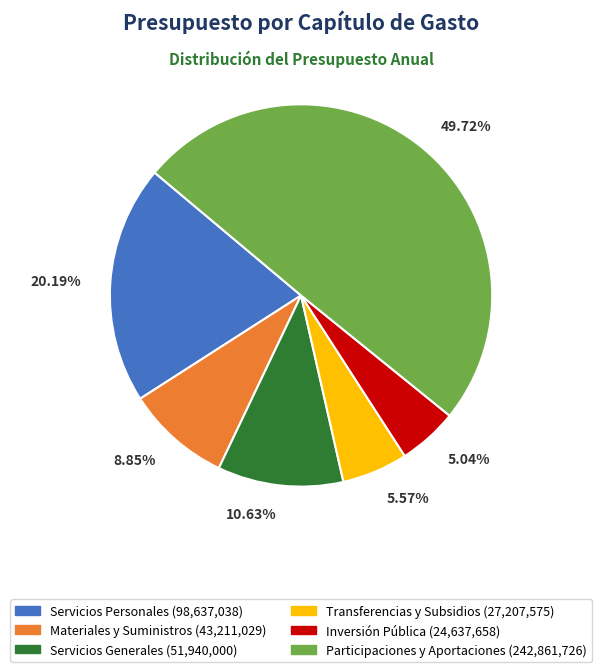

To the nearest percent, what portion does Participaciones y Aportaciones represent?

50%